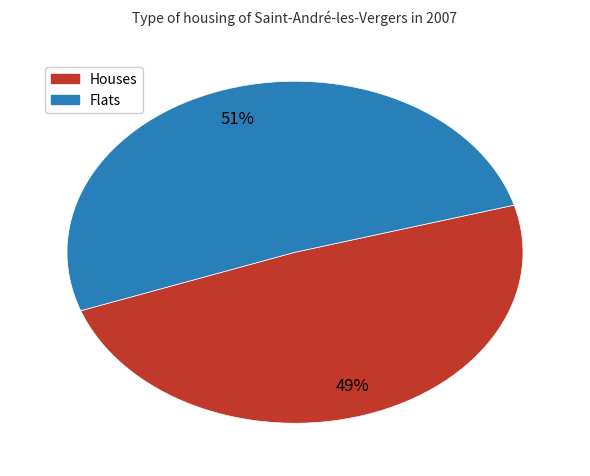

Is there a majority slice in this chart?

Yes